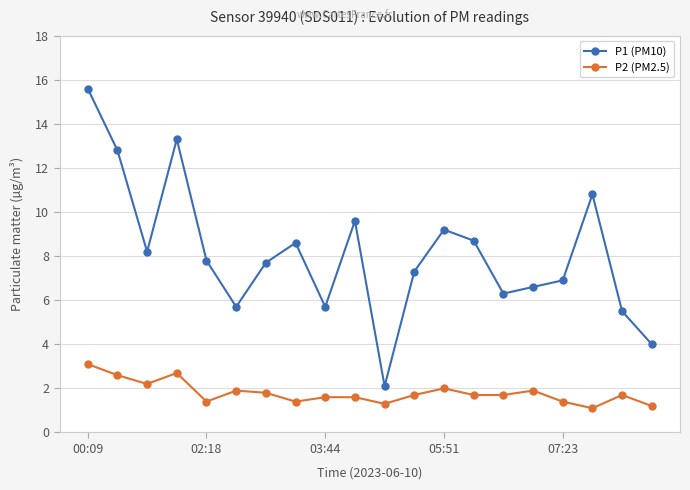

What is the value of the P1 (PM10) point at the 17th from the left?

6.9